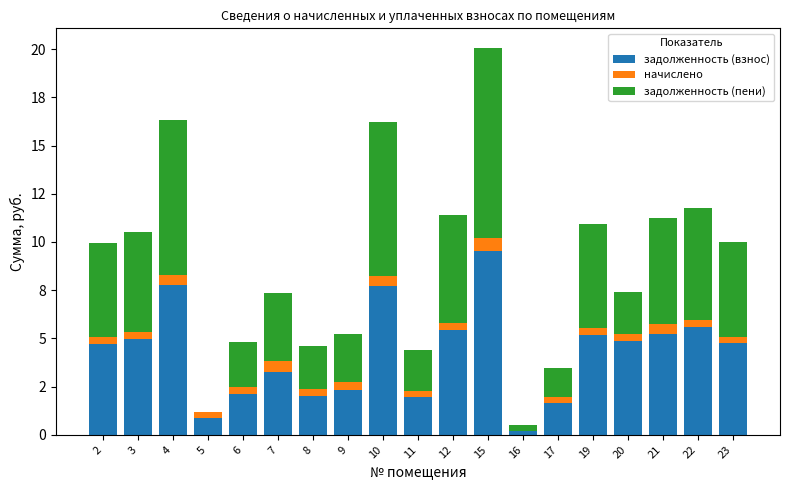

Does the chart contain stacked bars?

Yes